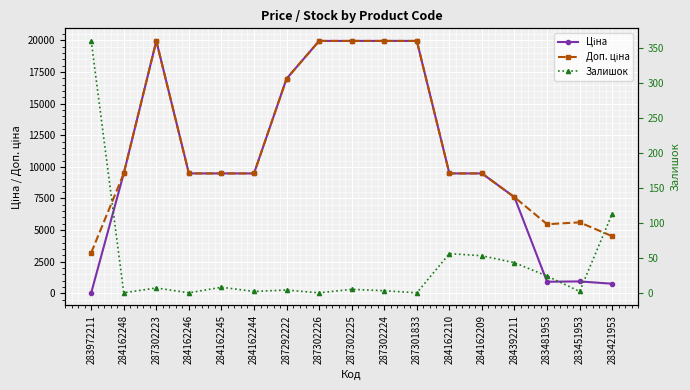

Where does the Доп. ціна series first go above 9480?

284162248